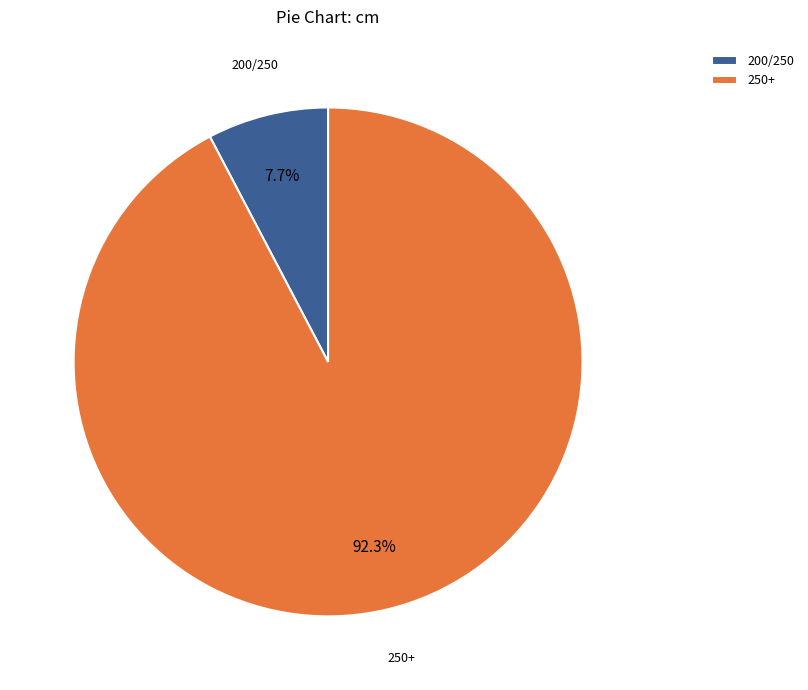

What portion of the pie excludes 200/250?

92.3%